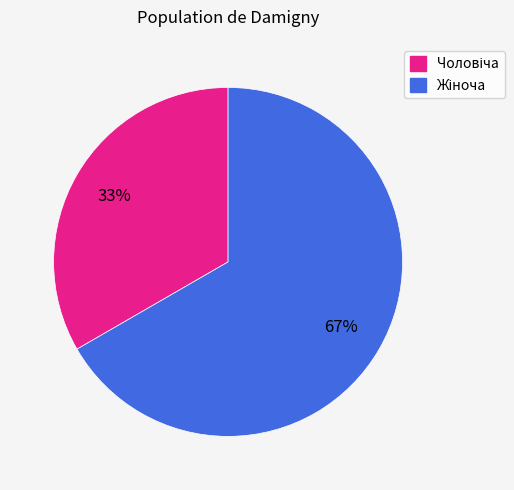

Is there any slice that represents more than half of the pie?

Yes